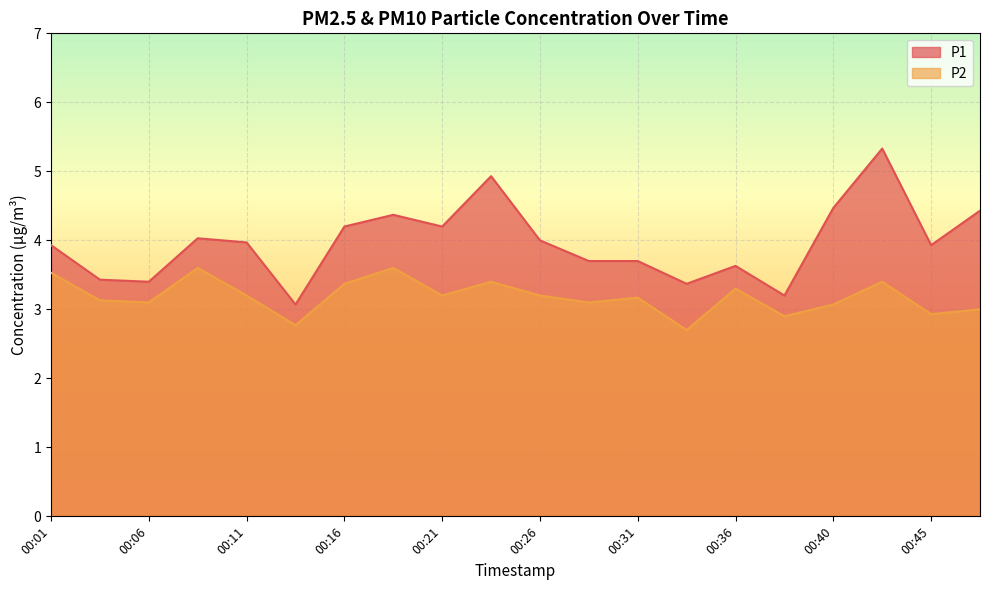

At which label does P1 reach its peak?

00:43